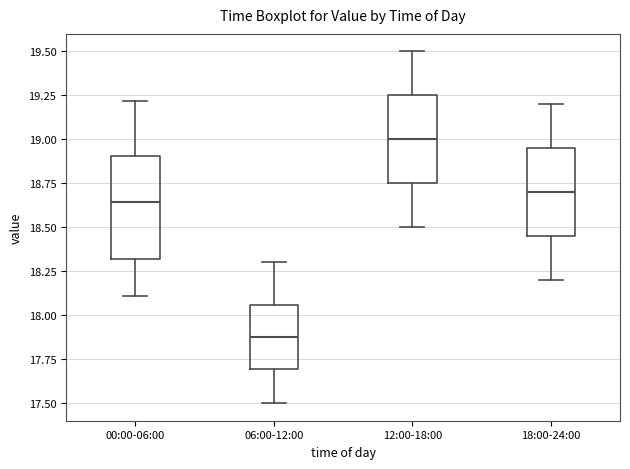

Comparing the boxes themselves (not the whiskers), which one is the tallest?

00:00-06:00